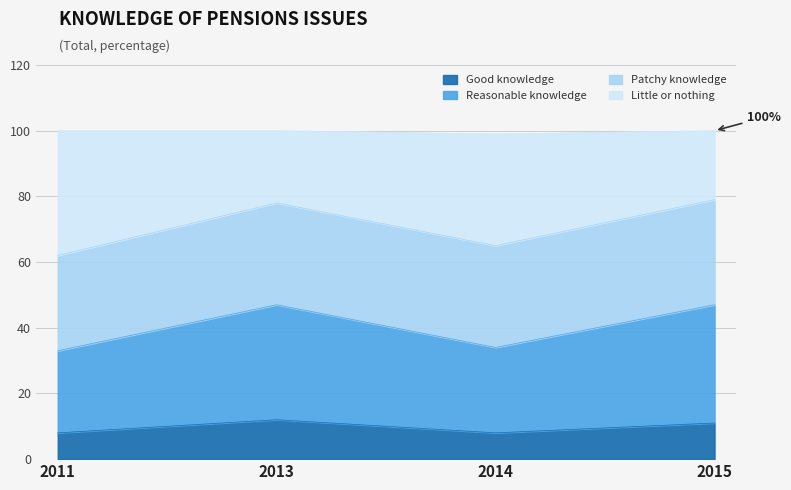

Which series has the widest spread of values?

Little or nothing